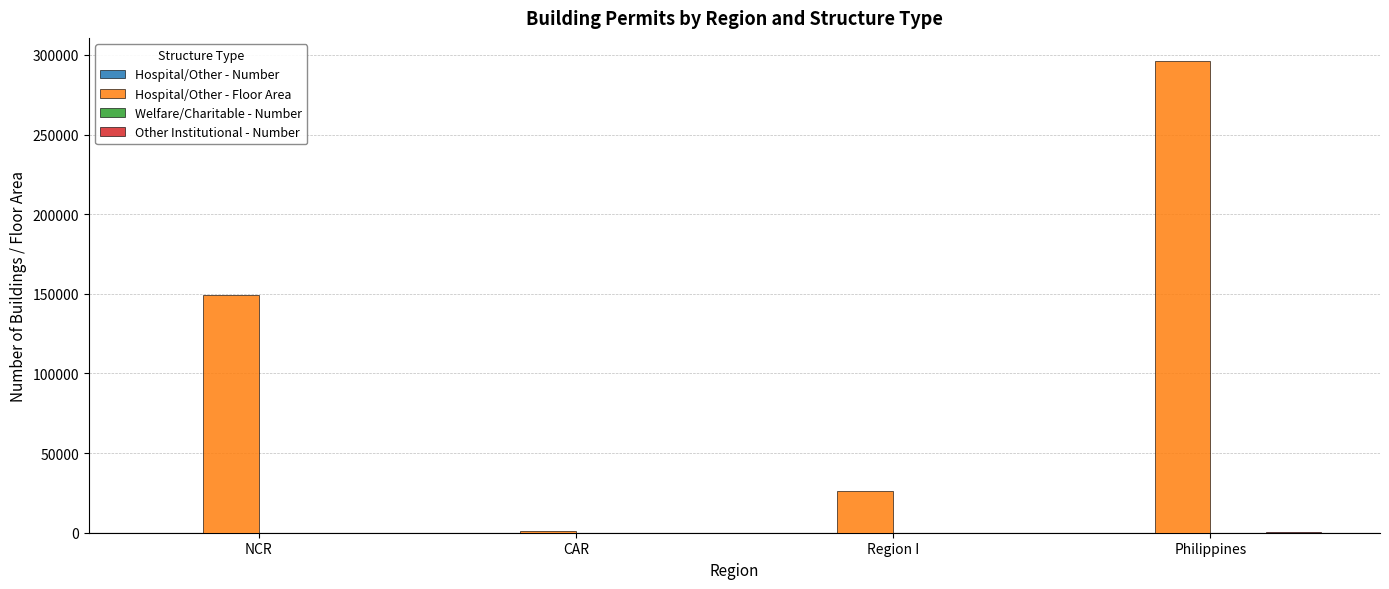

At which category is the sum across all series the highest?

Philippines